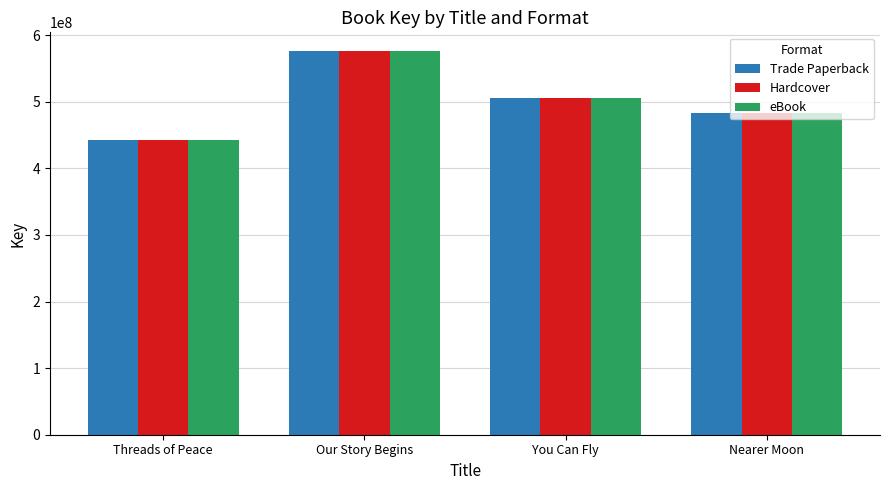

At which label does Hardcover first exceed 506189916?

Our Story Begins